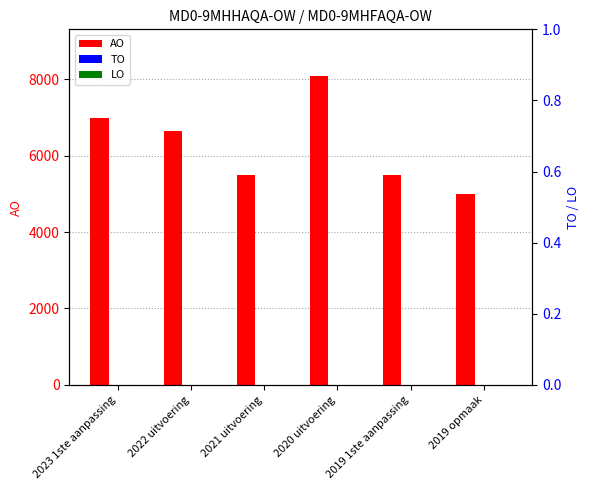

Where does the AO series first go above 6653?

2023 1ste aanpassing